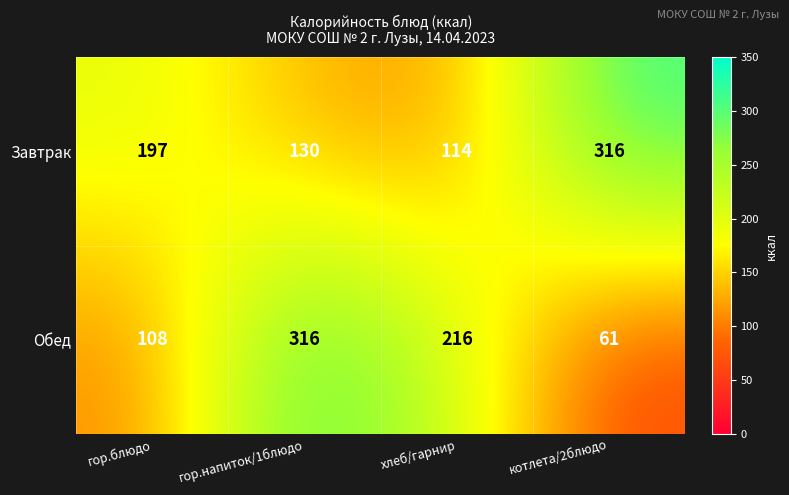

List the series in order of their overall mean, highest first.

Завтрак, Обед